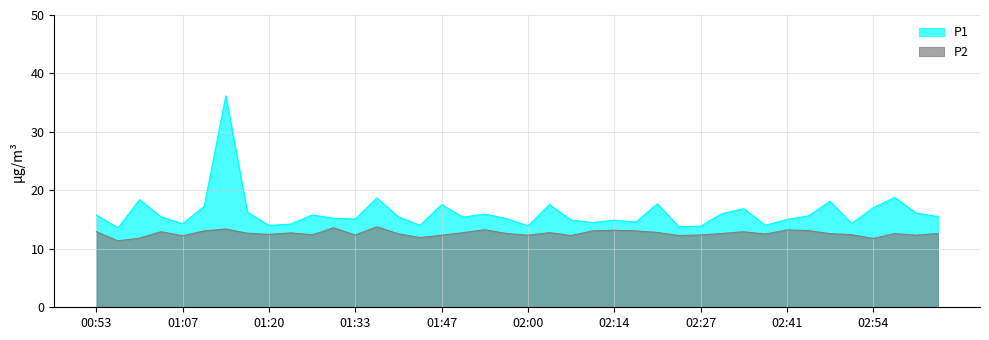

What is the difference between the second highest and minimum values in the P2 series?

2.2